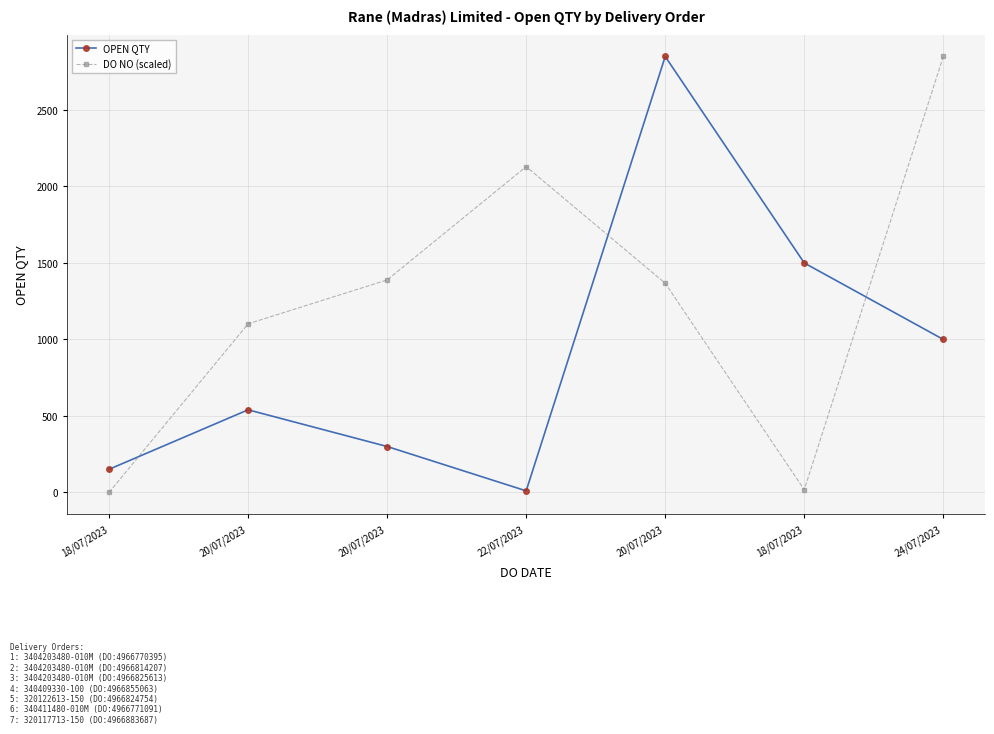

Does the chart display data point markers on the line(s)?

Yes